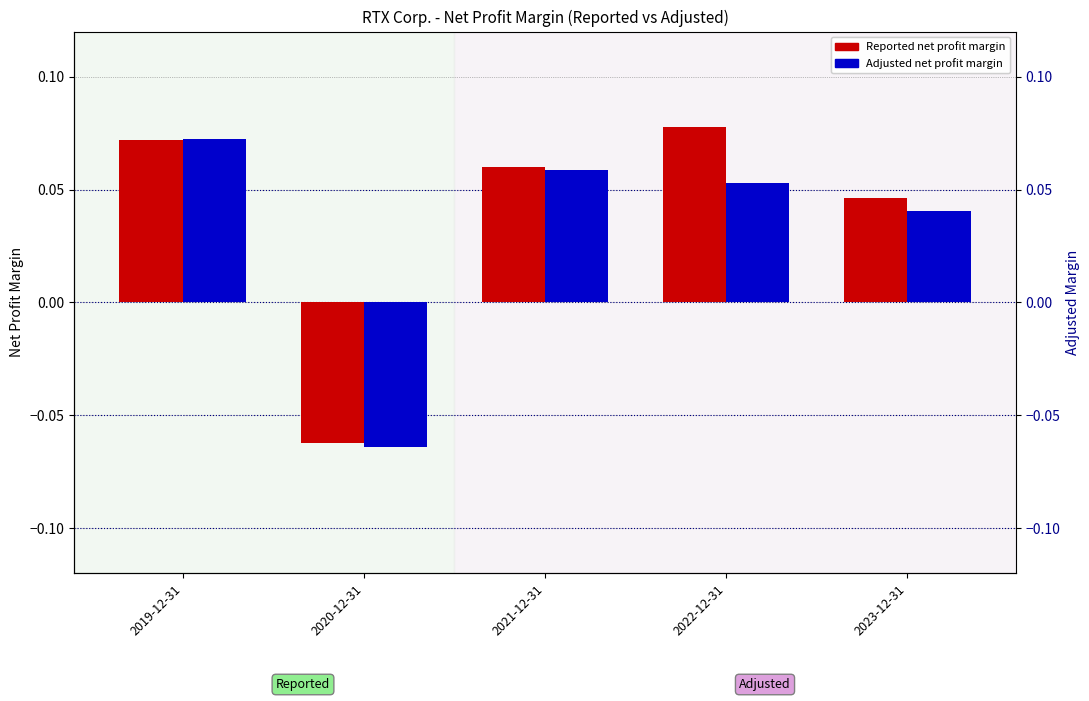

What is the label of the 5th bar from the left?

2023-12-31